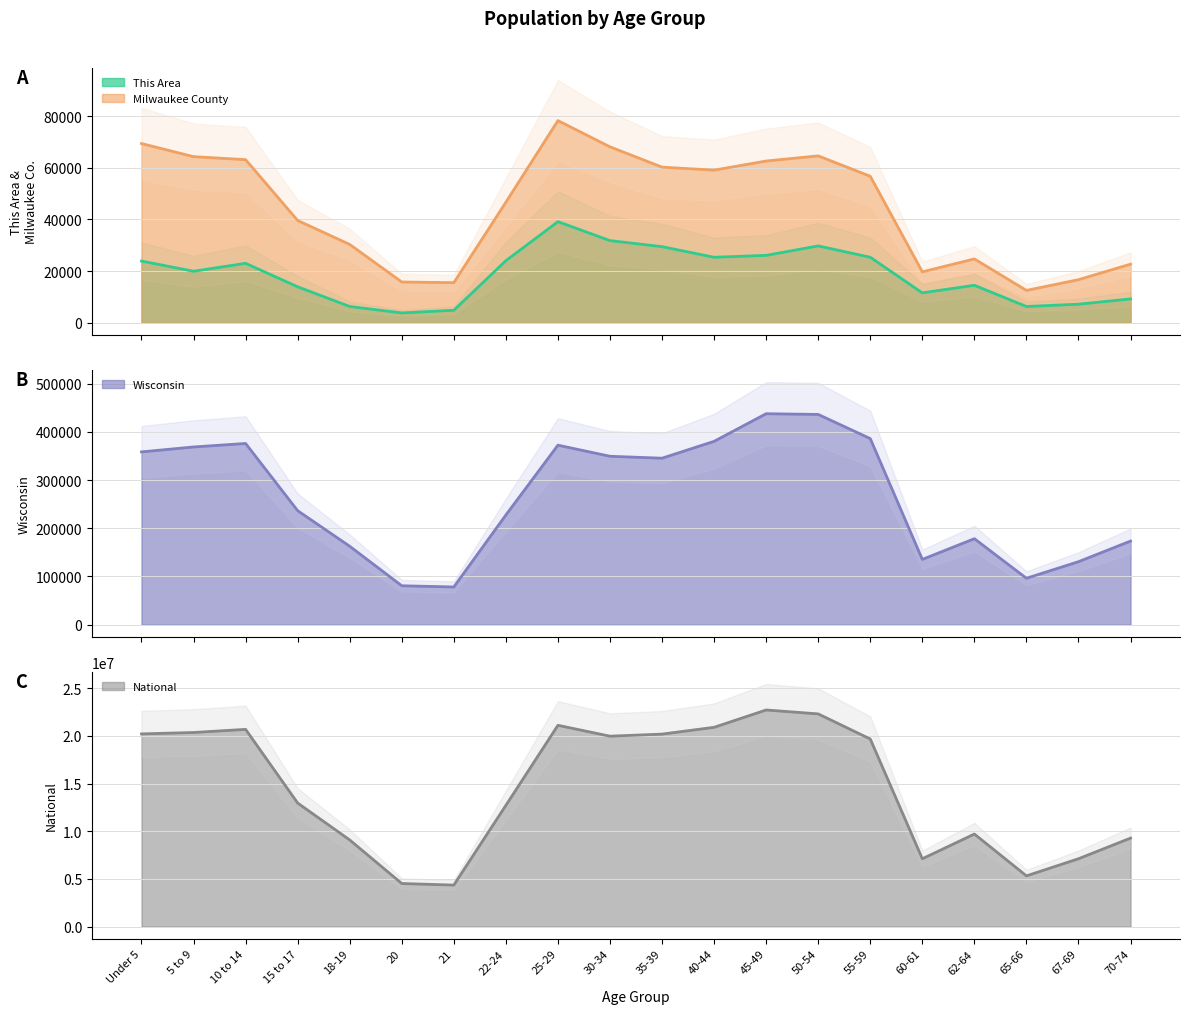

What is the label of the 5th point from the right?

60-61